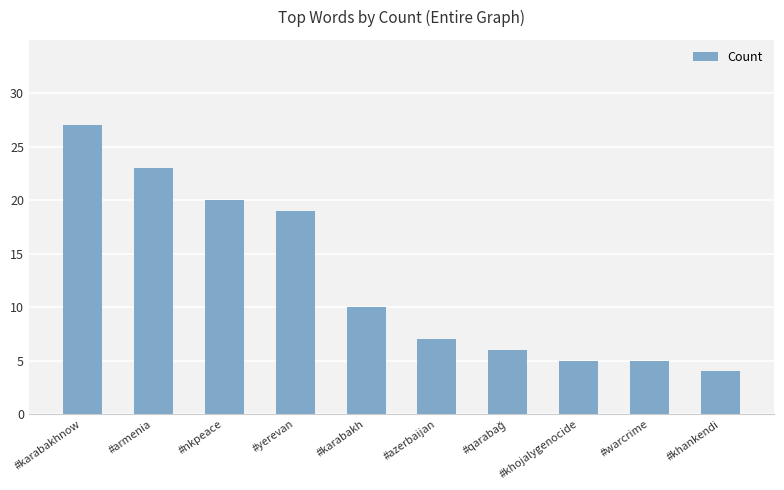

What is the greatest value displayed?

27